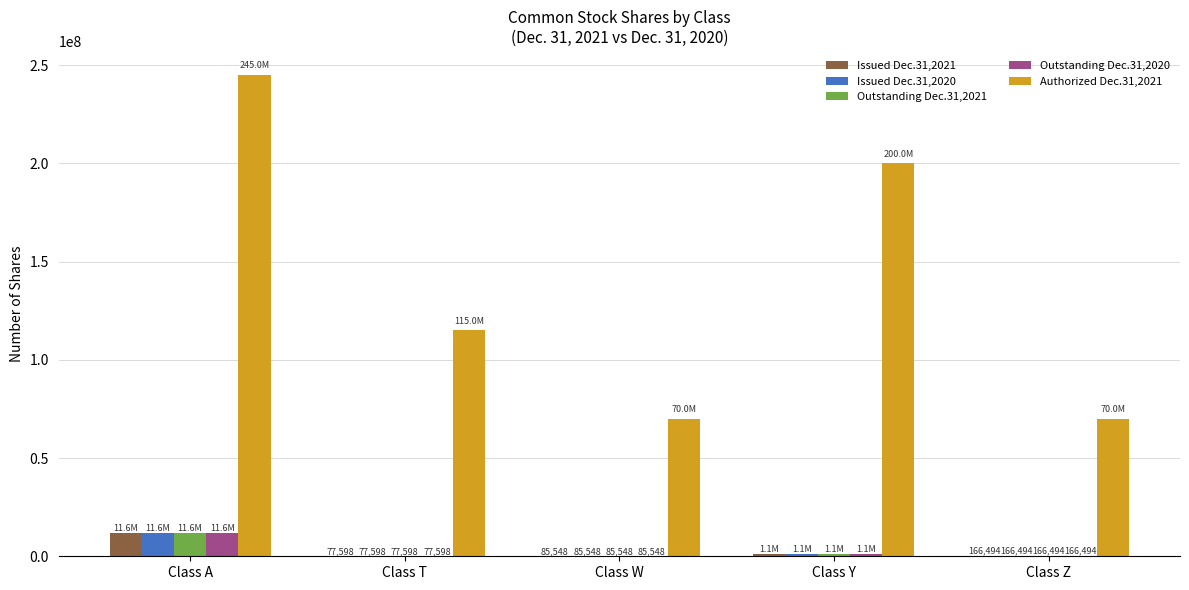

How many groups of bars are there?

5